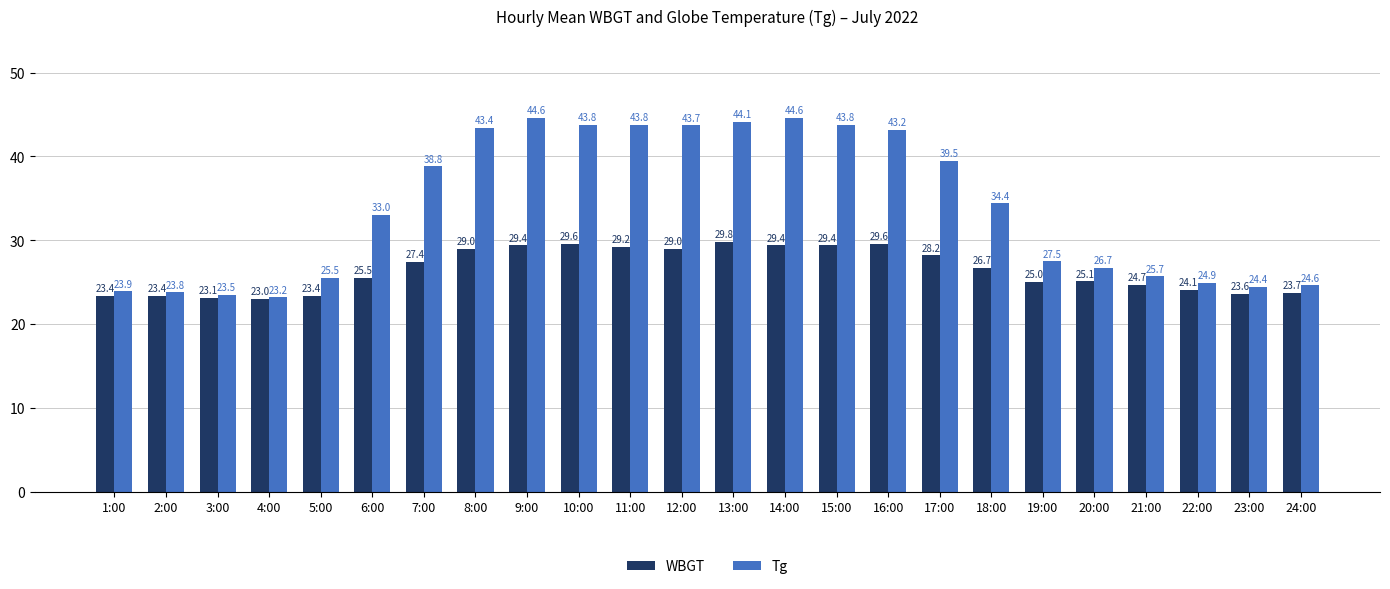

What are all the series names shown in the legend?

WBGT, Tg